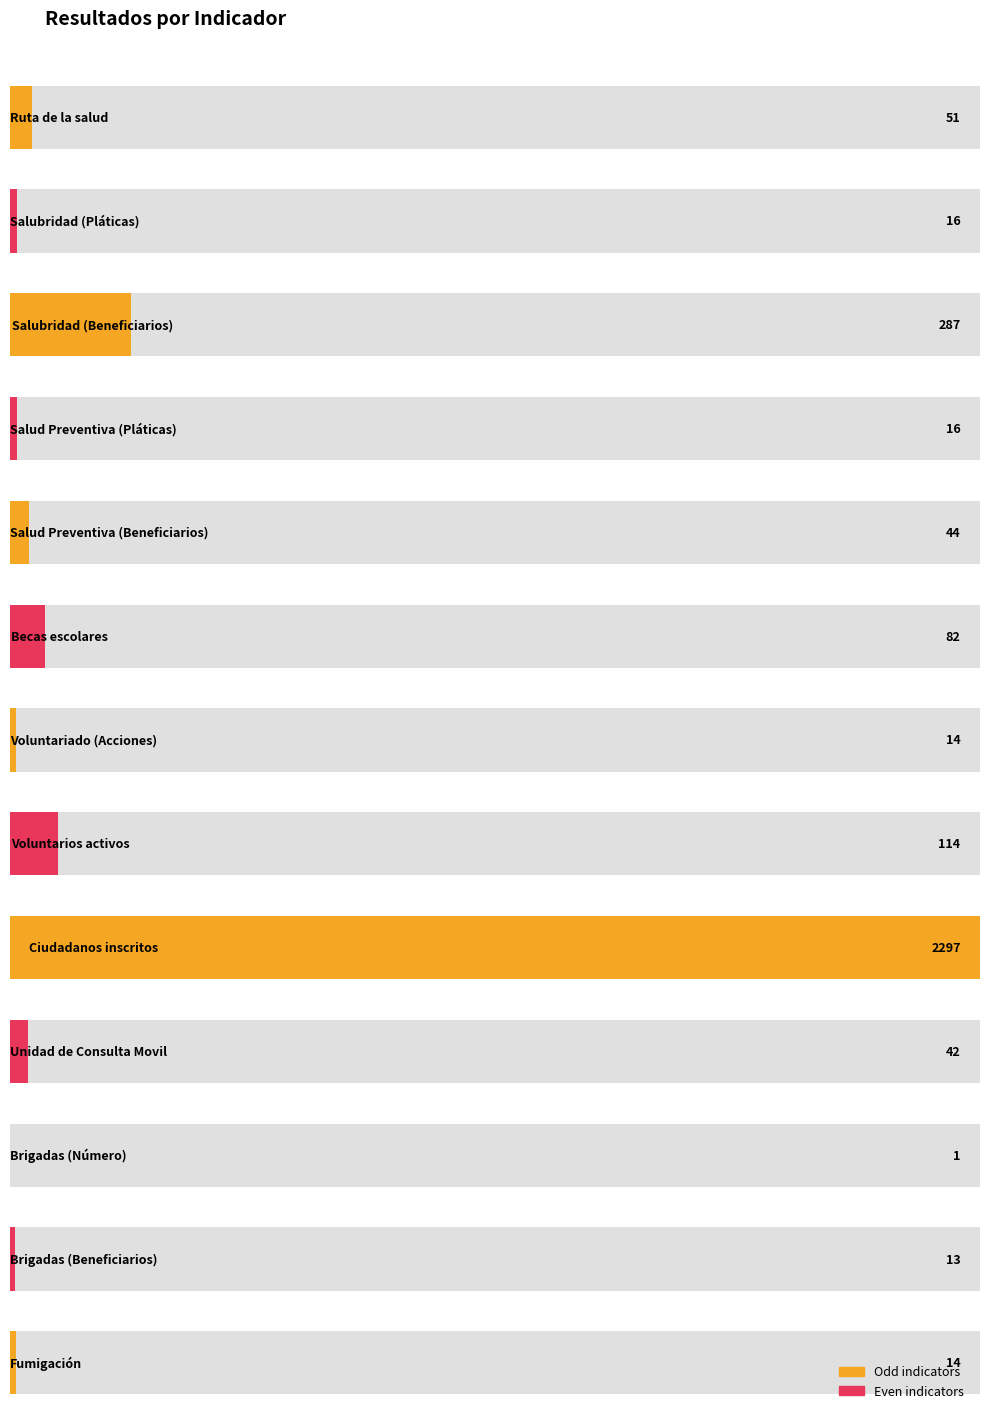

Where does the data first go above 42?

Ruta de la salud